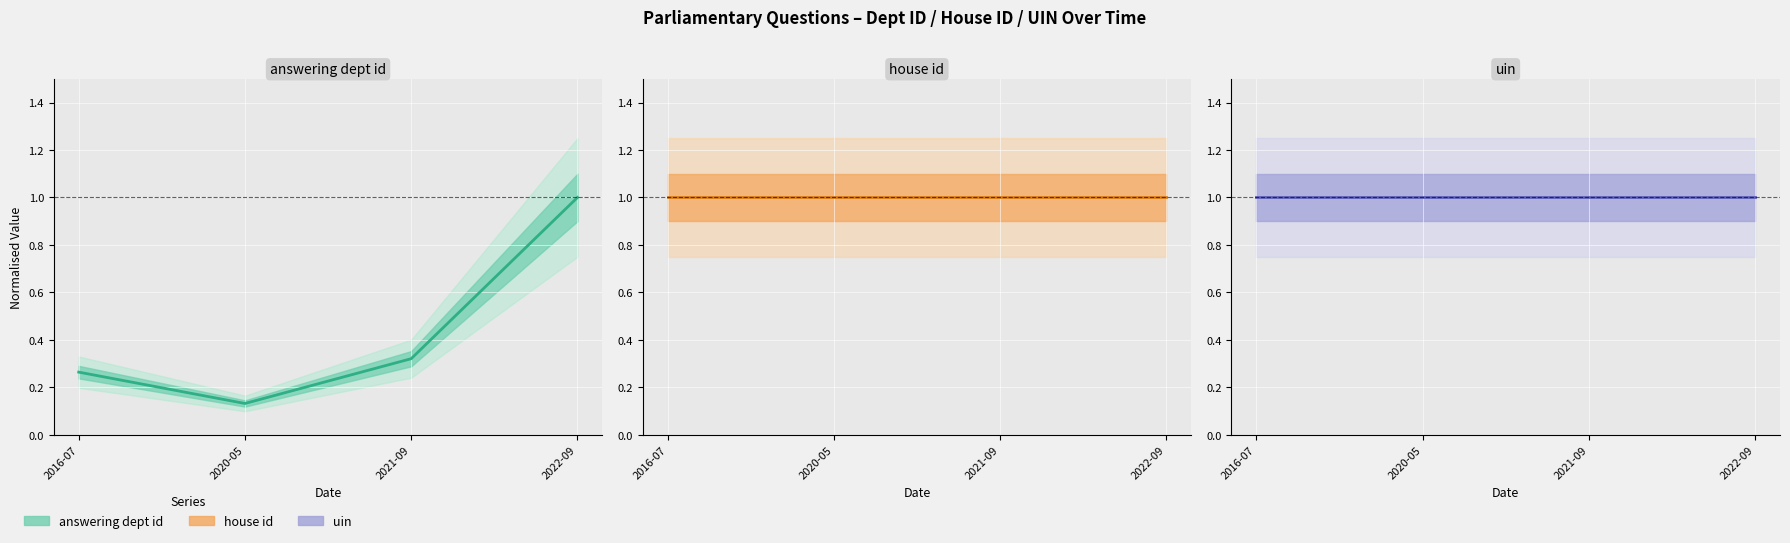

How many distinct data groups are displayed?

3